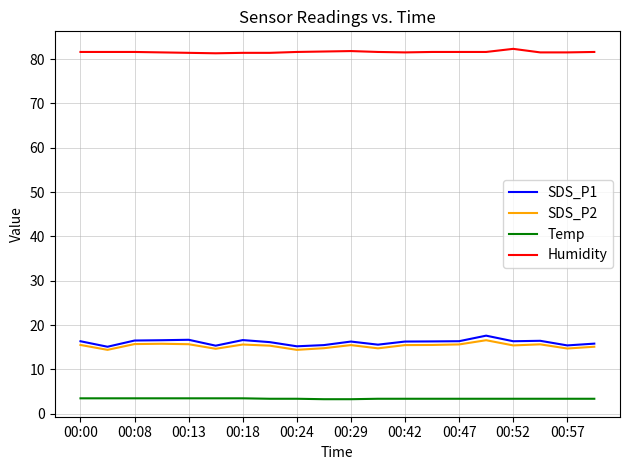

True or false: SDS_P2 and Temp cross at least once.

False